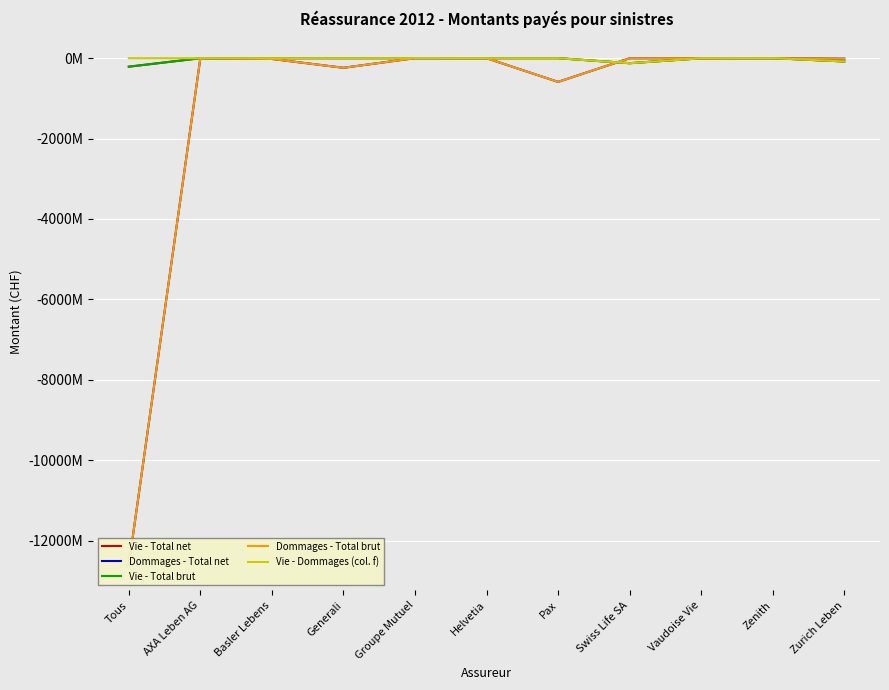

Which series has the largest range (max minus min)?

Dommages - Total net